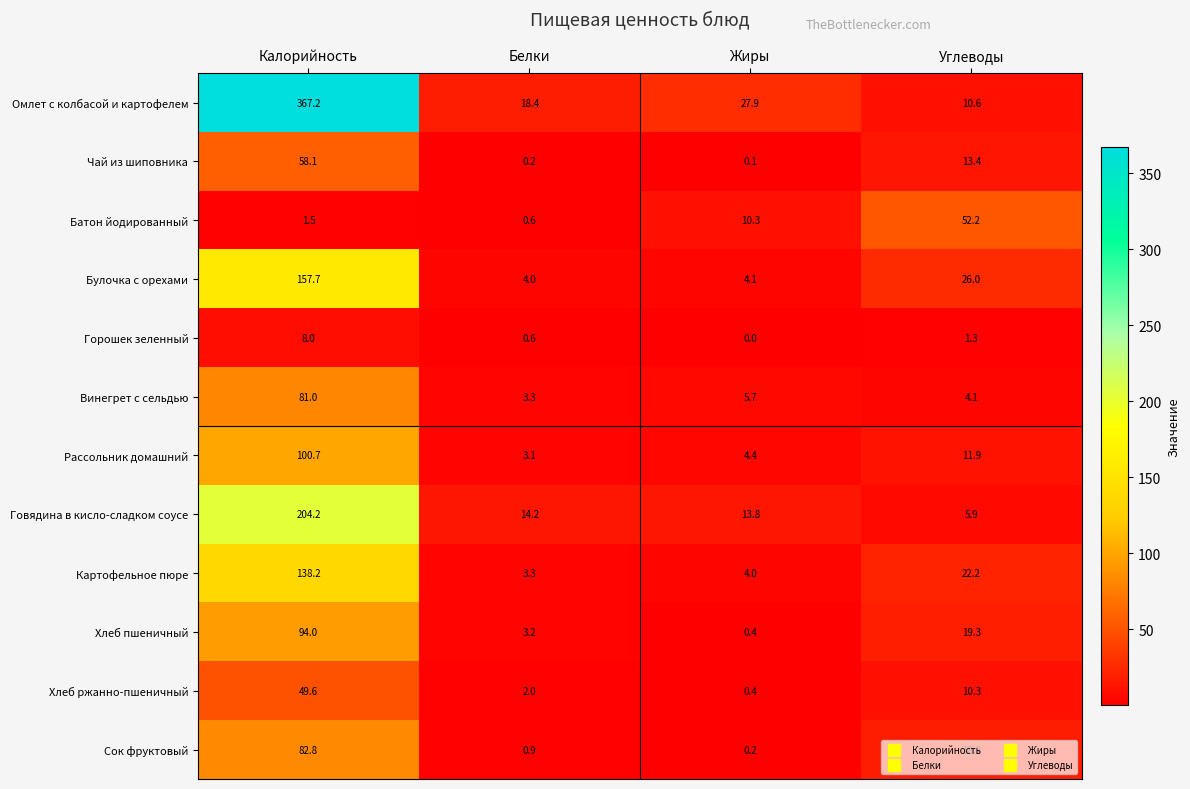

Which category has the lowest value across all series?

Жиры